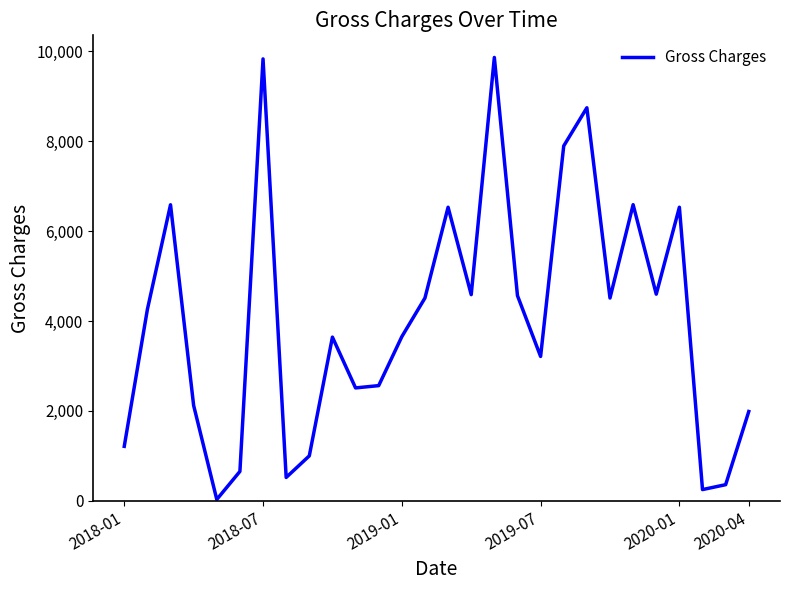

What is the difference between the maximum and minimum values?

9835